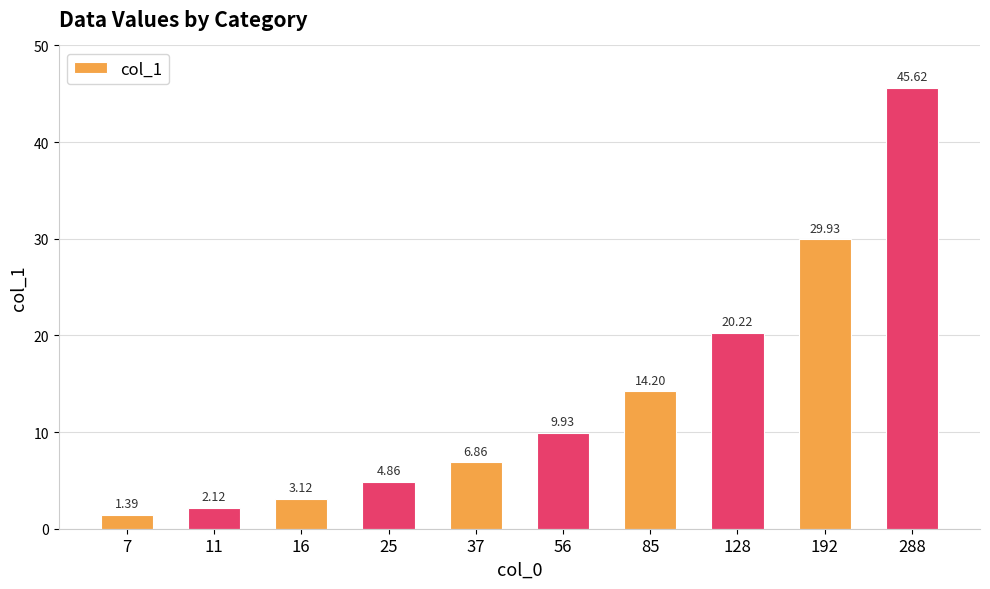

What is the change in value from 7 to 192?

+28.5